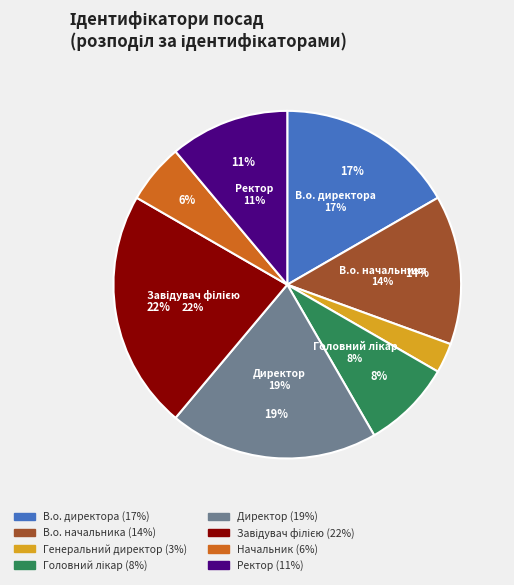

Is it true that Директор is 19% of the pie?

True